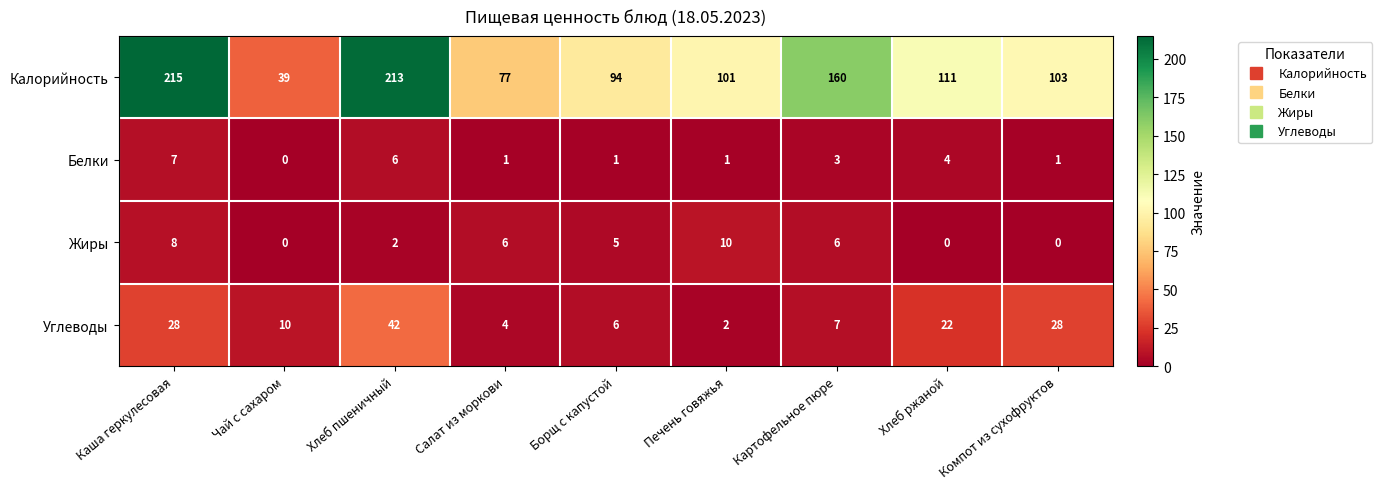

The value of Углеводы at Каша геркулесовая is 28. True or false?

True